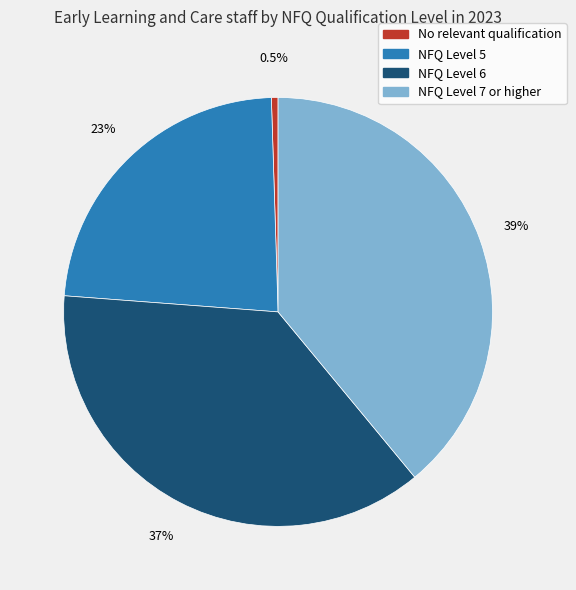

What is the total percentage of NFQ Level 6 and NFQ Level 5?

60.5%